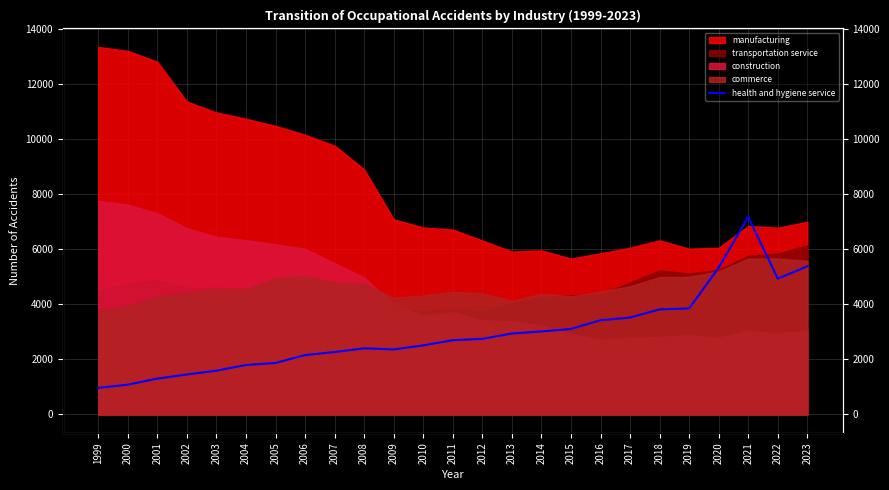

Reading left to right, list all the values displayed in this chart.

1999=964	2000=1082	2001=1303	2002=1451	2003=1590	2004=1795	2005=1870	2006=2155	2007=2267	2008=2401	2009=2361	2010=2509	2011=2697	2012=2745	2013=2940	2014=3015	2015=3105	2016=3421	2017=3519	2018=3816	2019=3849	2020=5332	2021=7176	2022=4930	2023=5380